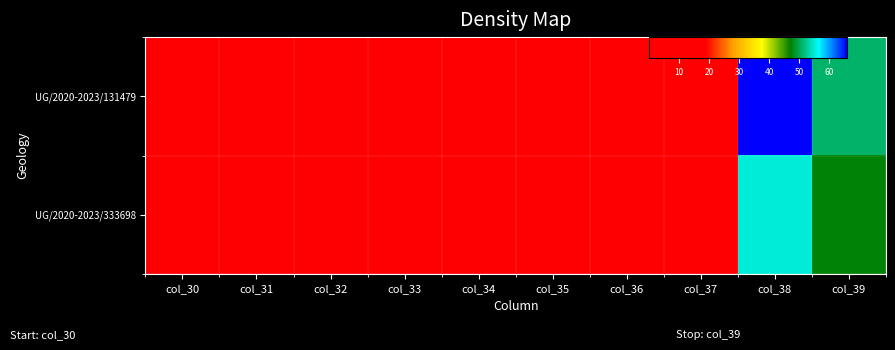

Rank the series at col_33 from highest to lowest value.

UG/2020-2023/131479, UG/2020-2023/333698